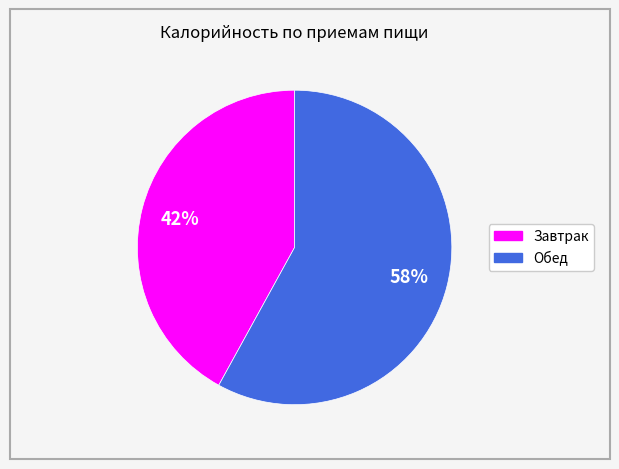

Which category has the smallest portion of the pie?

Завтрак